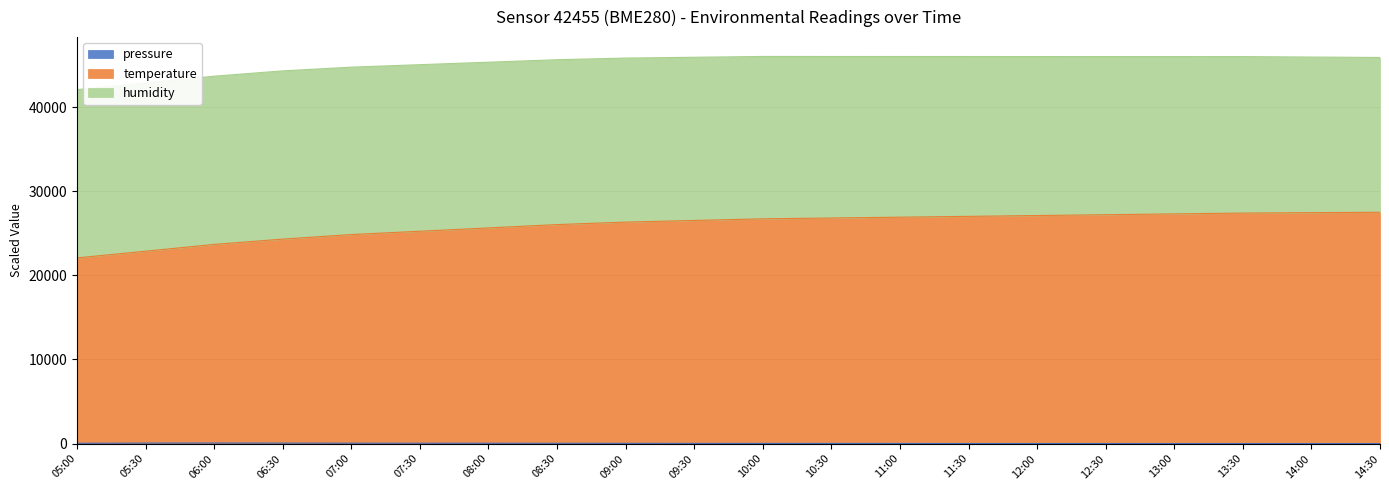

How many lines are shown in the chart?

3